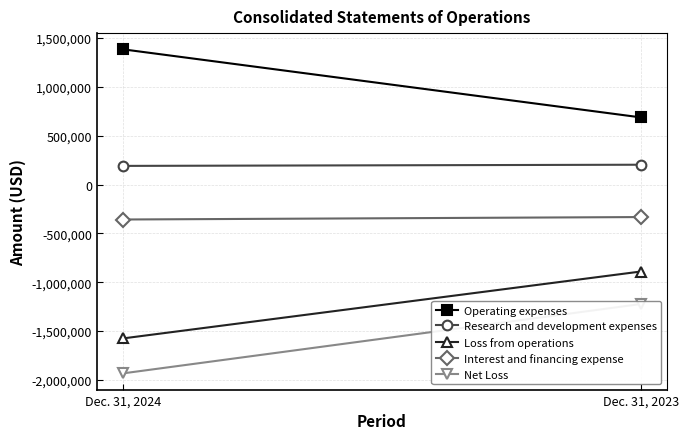

What is the approximate value of Research and development expenses at Dec. 31, 2024, to the nearest 100?

191000